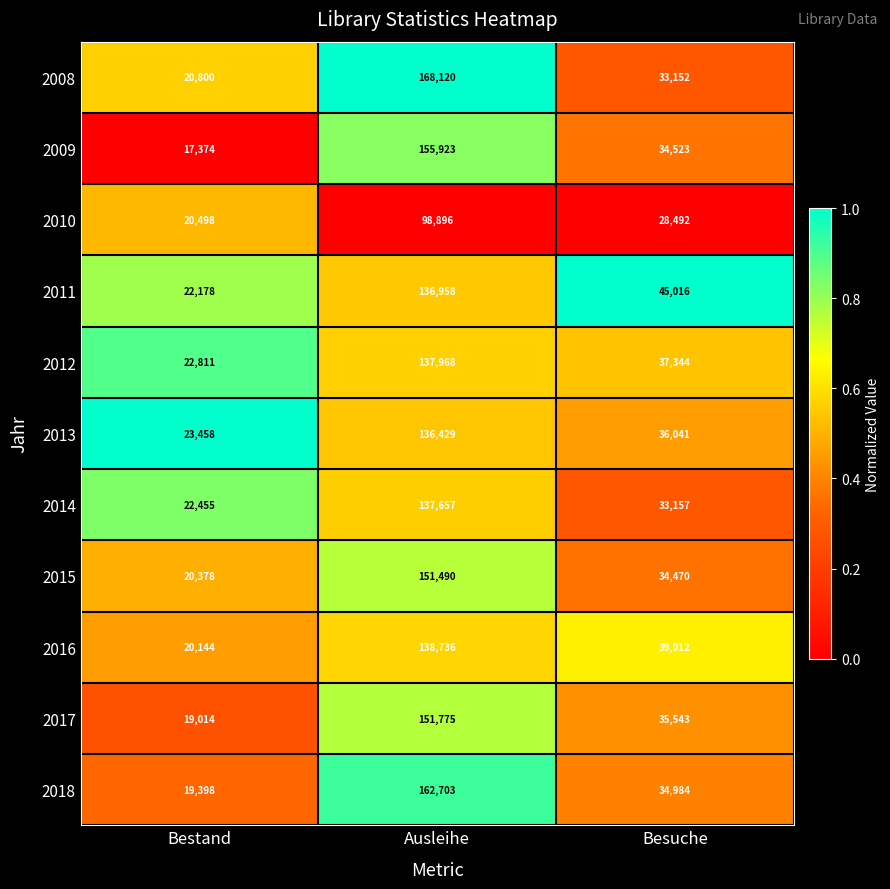

At which category is the sum across all series the highest?

Ausleihe